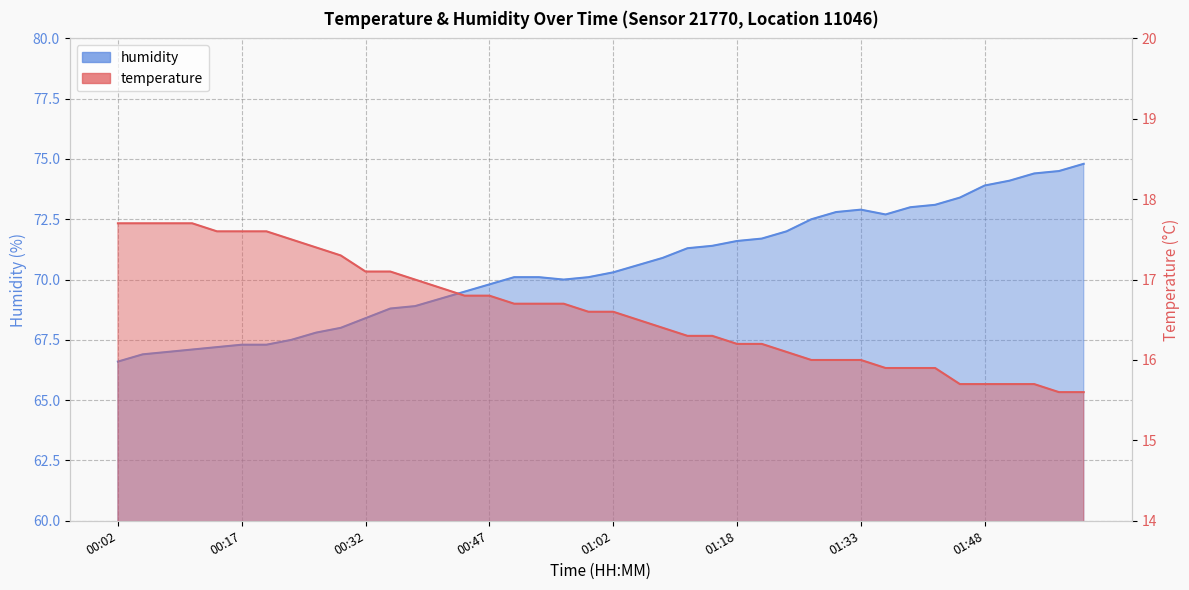

Which series has the largest total across all categories?

humidity